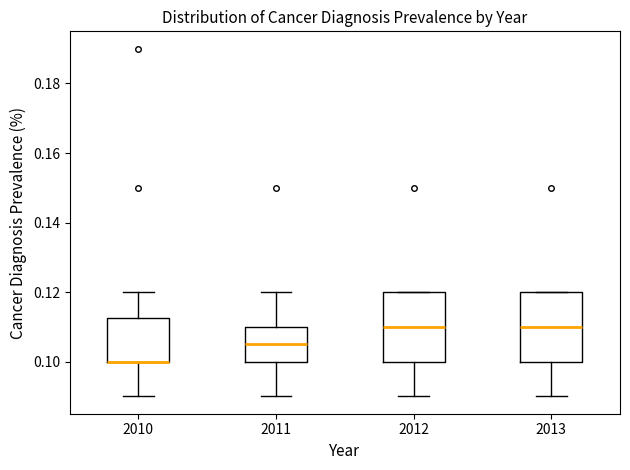

Reading left to right, read every box against the y-axis: the position of its median line, the range the box covers, and the ends of its whiskers. The values are not printed on the chart, so give them approximately, as read against the axis.

2010: median 0.100 (drawn on the box's lower edge), box 0.100 to 0.112, whiskers 0.090 to 0.120
2011: median 0.106, box 0.100 to 0.110, whiskers 0.090 to 0.120
2012: median 0.110, box 0.100 to 0.120, whiskers 0.090 to 0.120
2013: median 0.110, box 0.100 to 0.120, whiskers 0.090 to 0.120